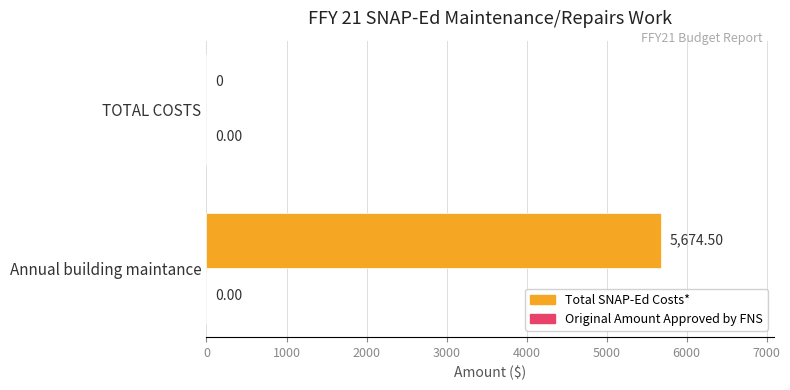

What is the sum of all values?

5674.5